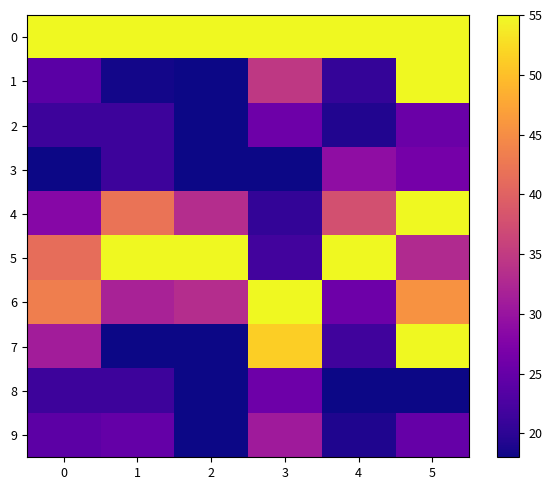

What is the total value across all series at 4?

319.2